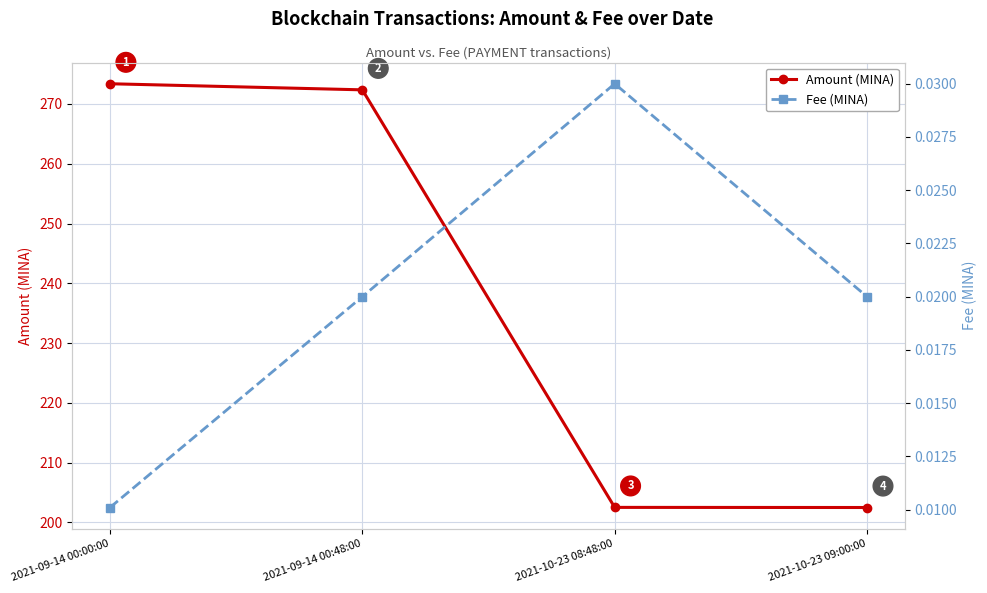

What is the highest value of the Amount (MINA) series?

273.4